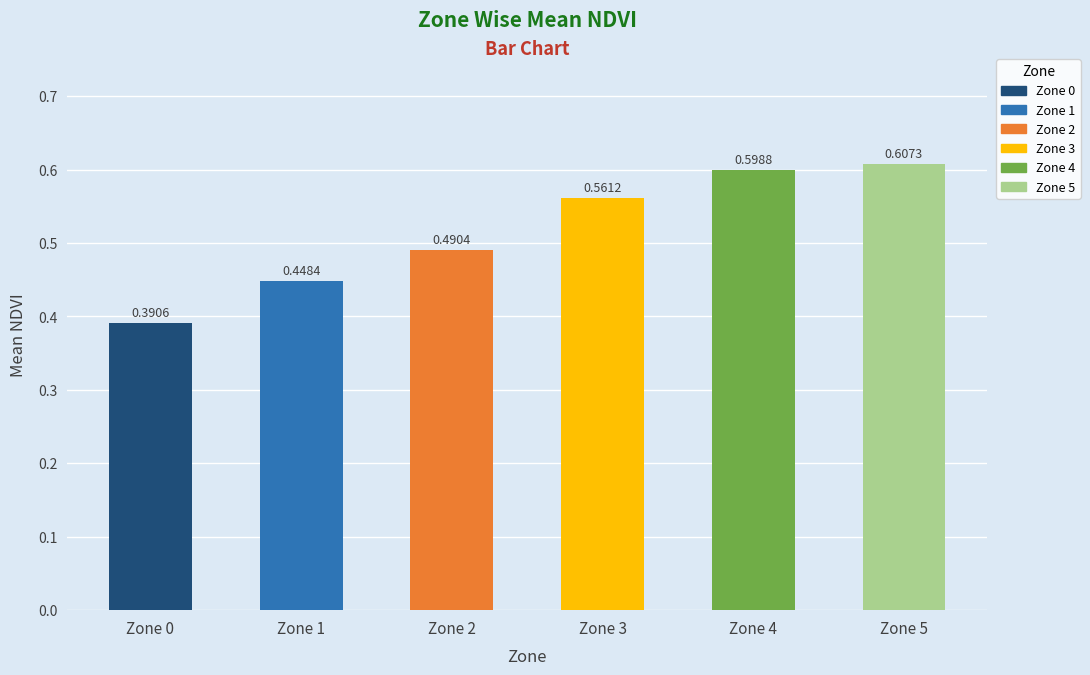

What is the sum of all values?

3.1